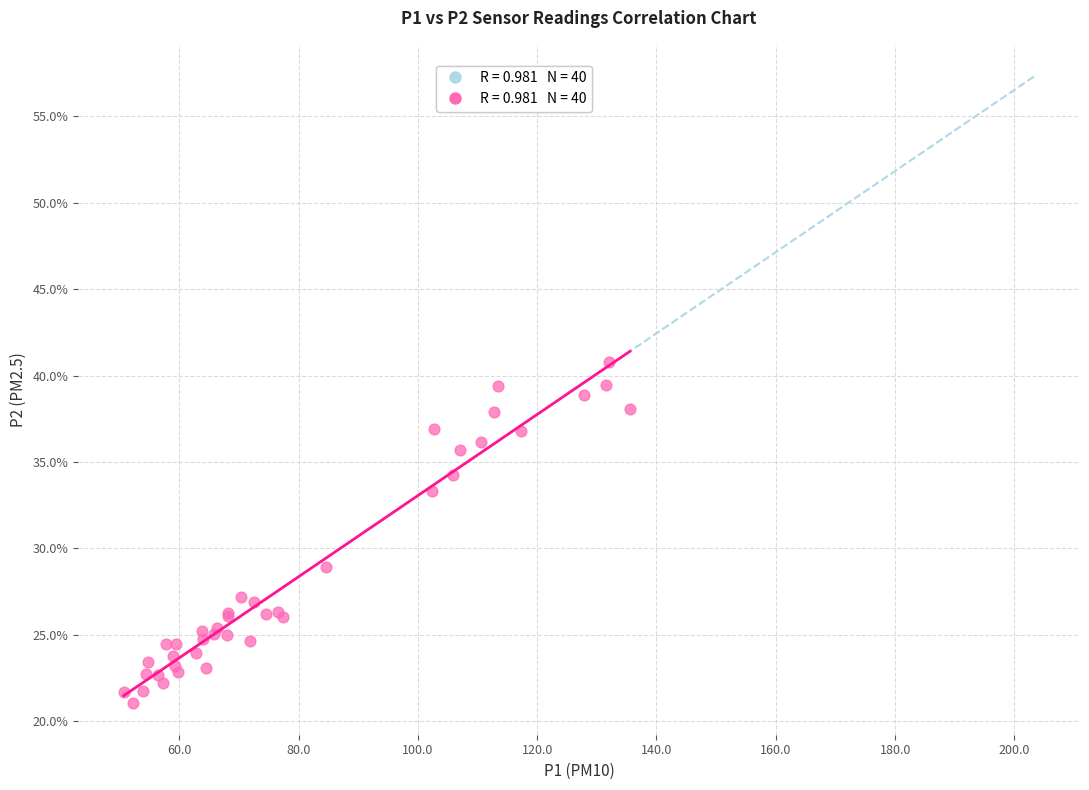

What Y value in the scatter plot is closest to 30?

28.9